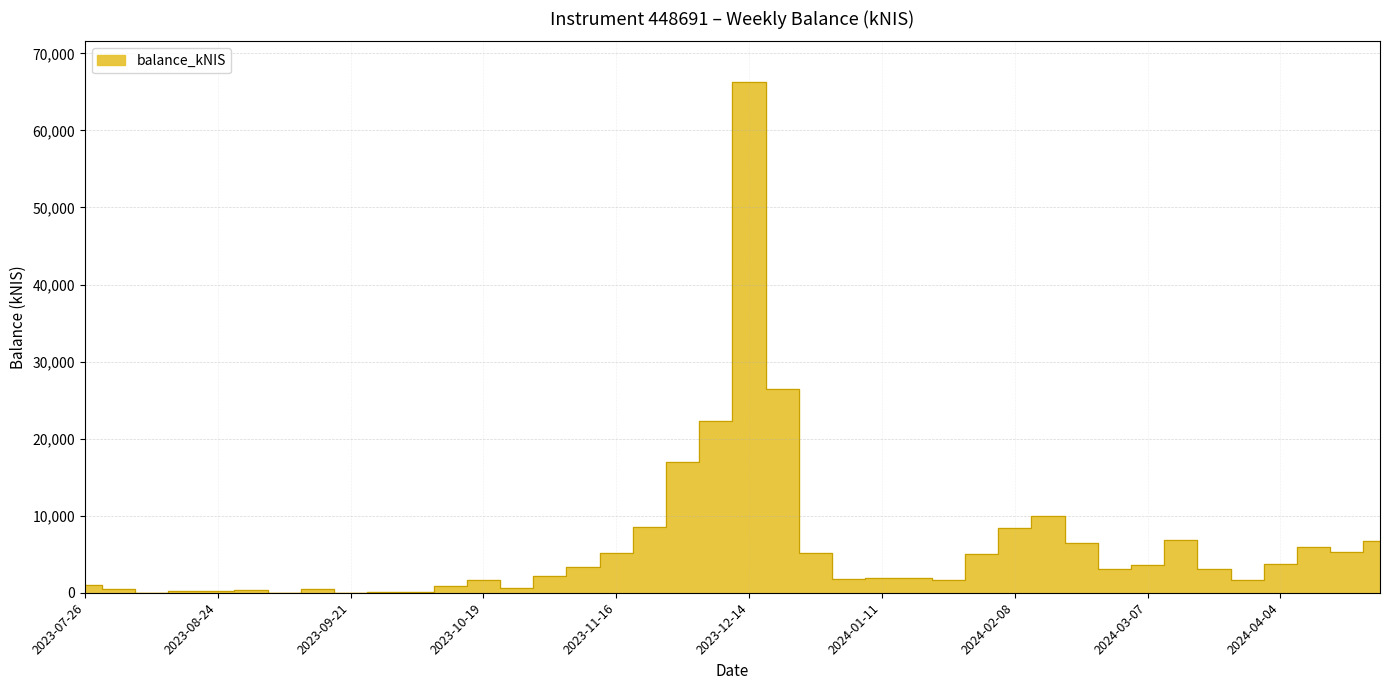

Reading right to left, extract all data points from this chart.

2024-04-25=6736.8	2024-04-18=5312.4	2024-04-11=5926.9	2024-04-04=3785.6	2024-03-28=1671.1	2024-03-21=3059.1	2024-03-14=6824.9	2024-03-07=3541.0	2024-02-29=3026.3	2024-02-22=6485.2	2024-02-15=9948.3	2024-02-08=8386.7	2024-02-01=4978.0	2024-01-25=1641.9	2024-01-18=1955.8	2024-01-11=1921.3	2024-01-04=1823.5	2023-12-28=5191.6	2023-12-21=26389.7	2023-12-14=66256.7	2023-12-07=22261.3	2023-11-30=16952.2	2023-11-23=8478.0	2023-11-16=5168.9	2023-11-09=3315.1	2023-11-02=2169.4	2023-10-26=588.9	2023-10-19=1647.8	2023-10-12=916.5	2023-10-05=41.2	2023-09-28=35.2	2023-09-21=31.0	2023-09-14=474.8	2023-09-07=2.1	2023-08-31=344.4	2023-08-24=260.0	2023-08-17=261.9	2023-08-10=0.0	2023-08-03=525.9	2023-07-26=1002.3